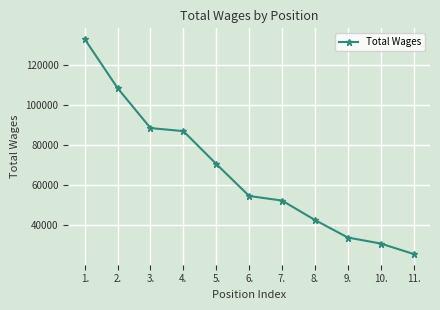

What is the label of the 5th point from the left?

5.